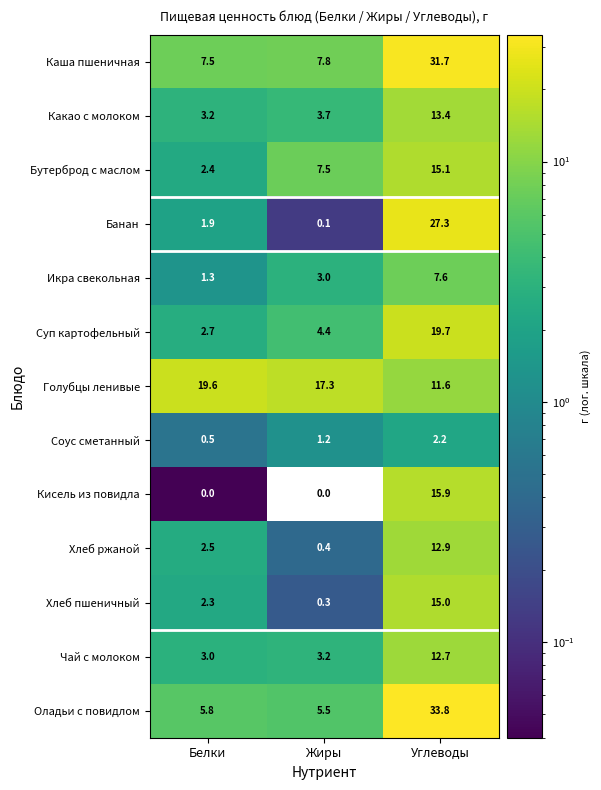

What is the difference between the Банан values at Белки and Углеводы?

25.4